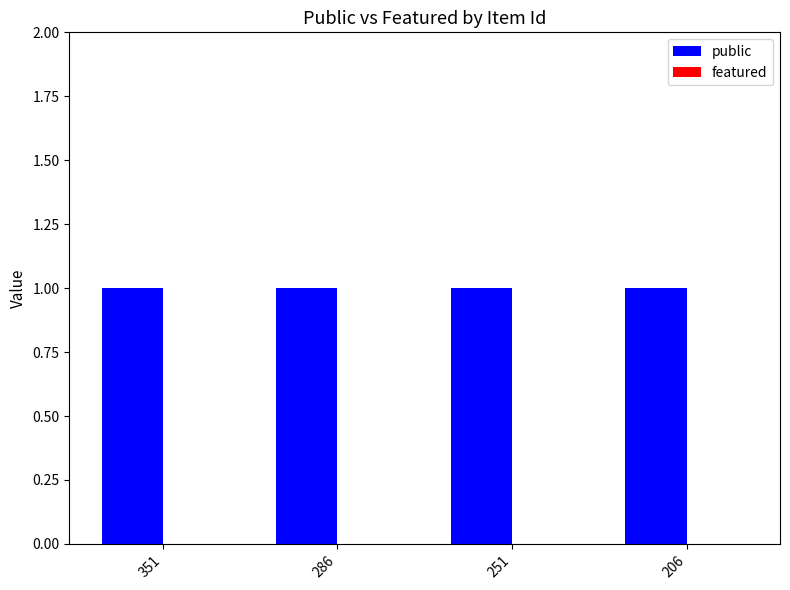

Does the chart contain any negative values?

No